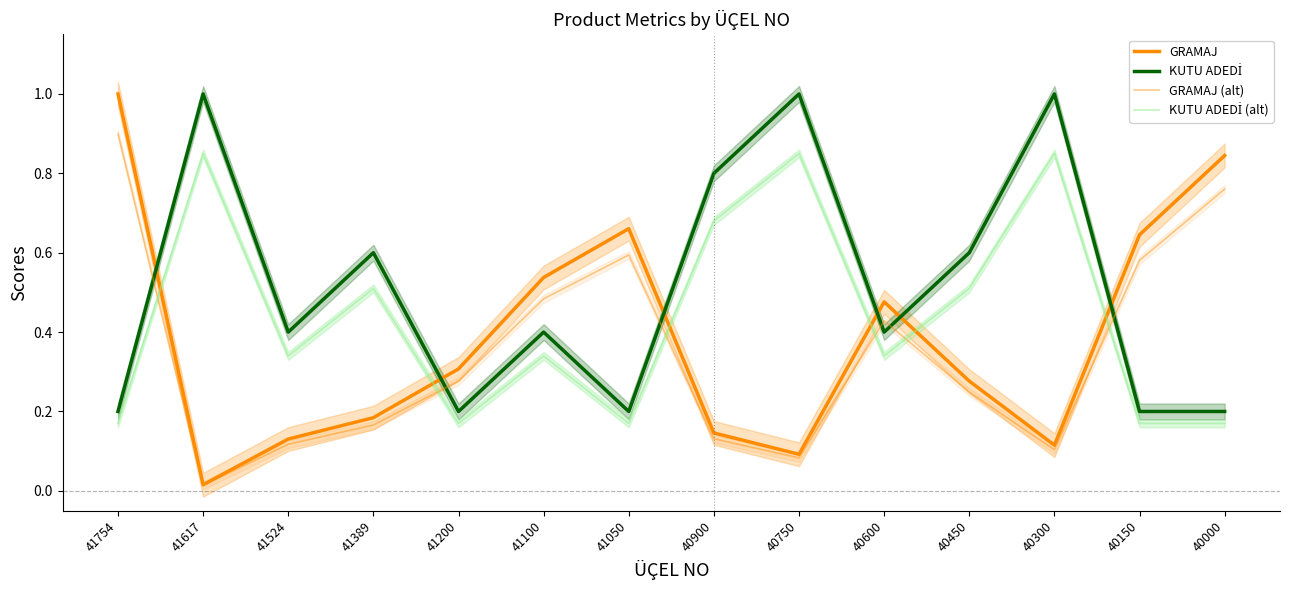

Which category has the lowest value across all series?

41617